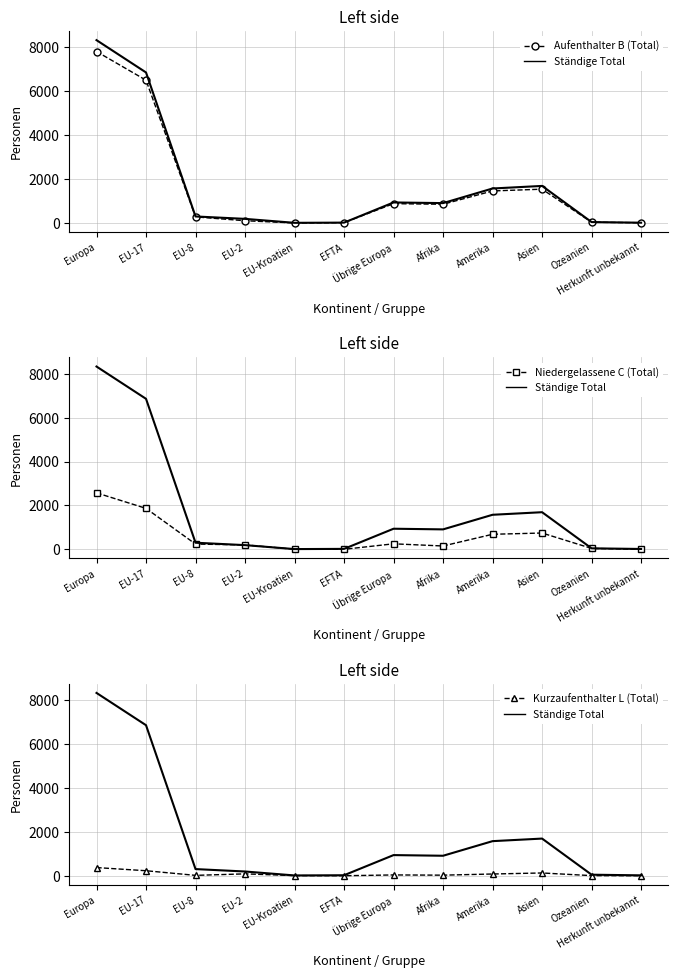

Is the value of Ständige Total at EU-8 greater than the value of Aufenthalter B (Total) at Amerika?

No